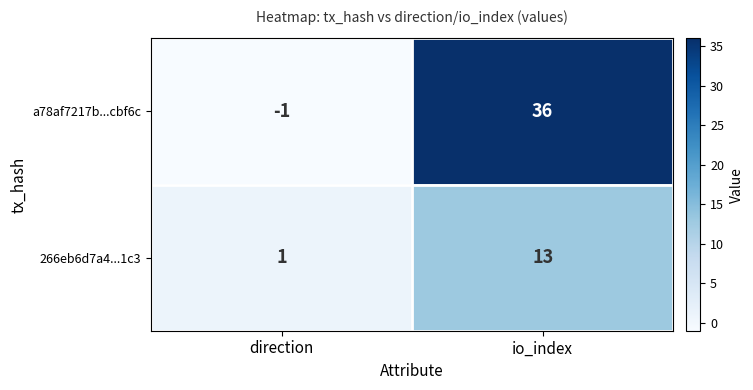

What is the sum of all 266eb6d7a4...1c3 values?

14